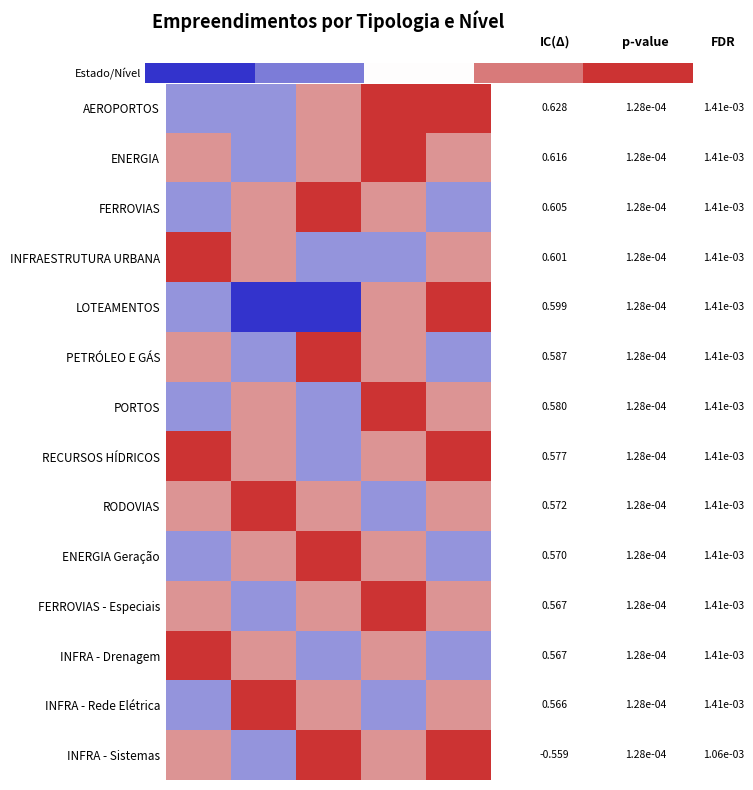

Between II and V, which is larger?

V